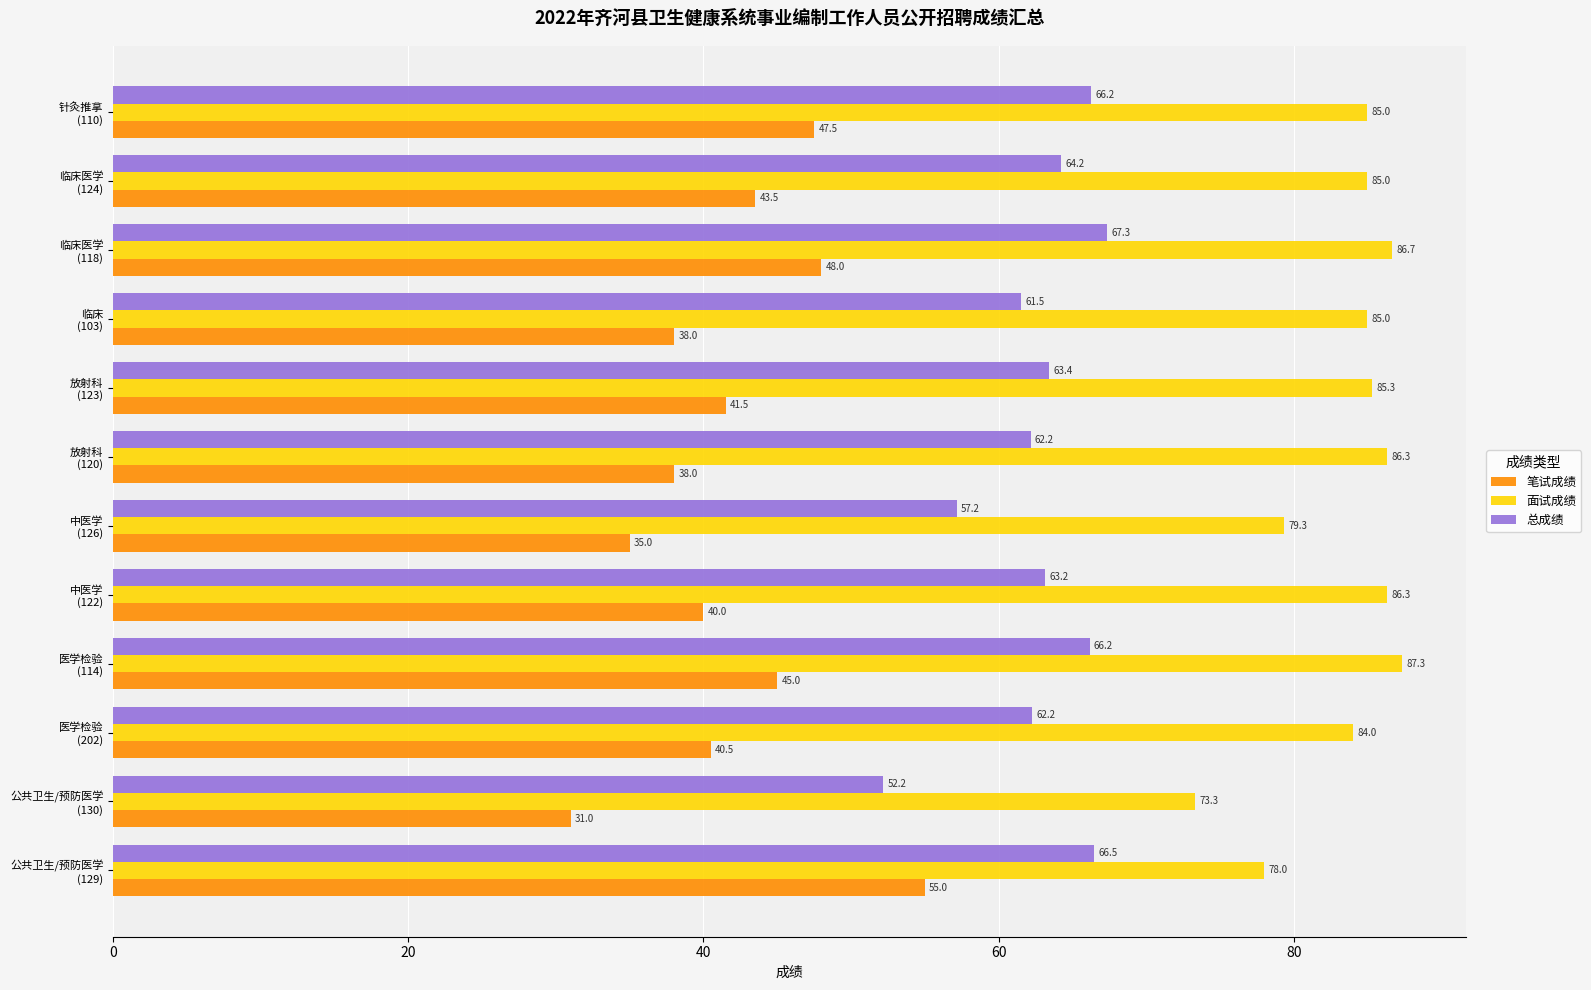

What is the difference between the maximum and minimum values in the 笔试成绩 series?

24.0